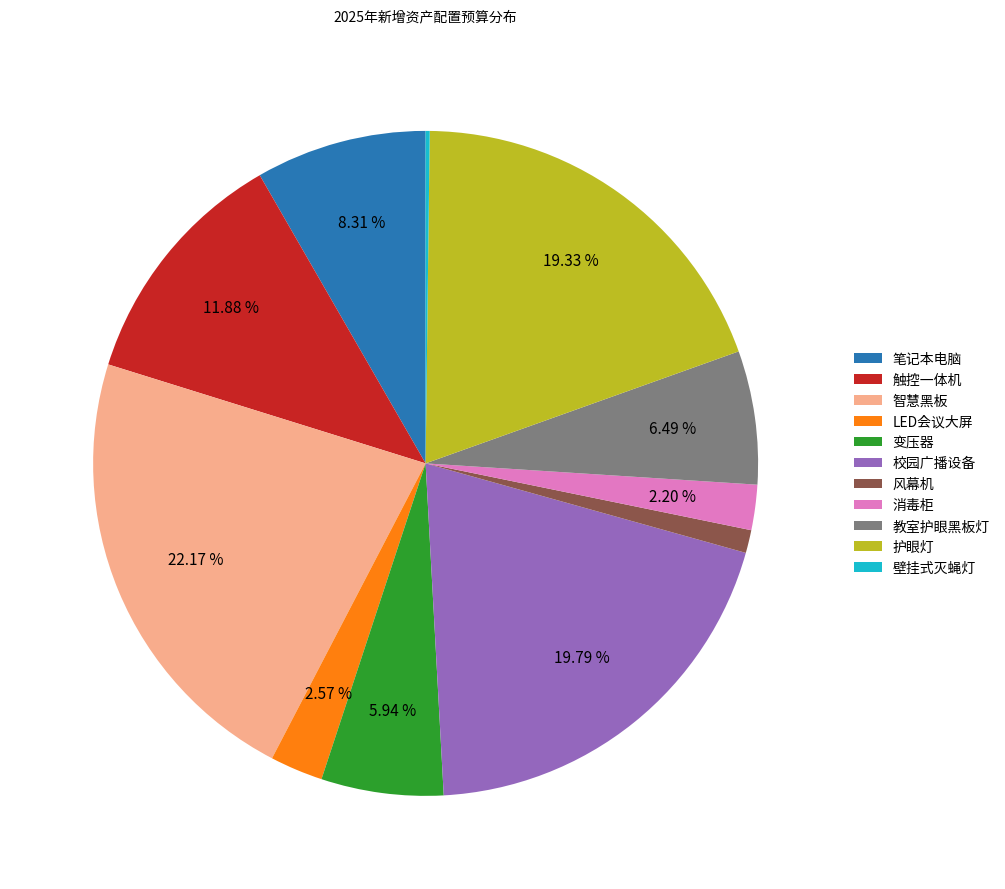

What percentage is the 触控一体机 slice, to the nearest percent?

12%